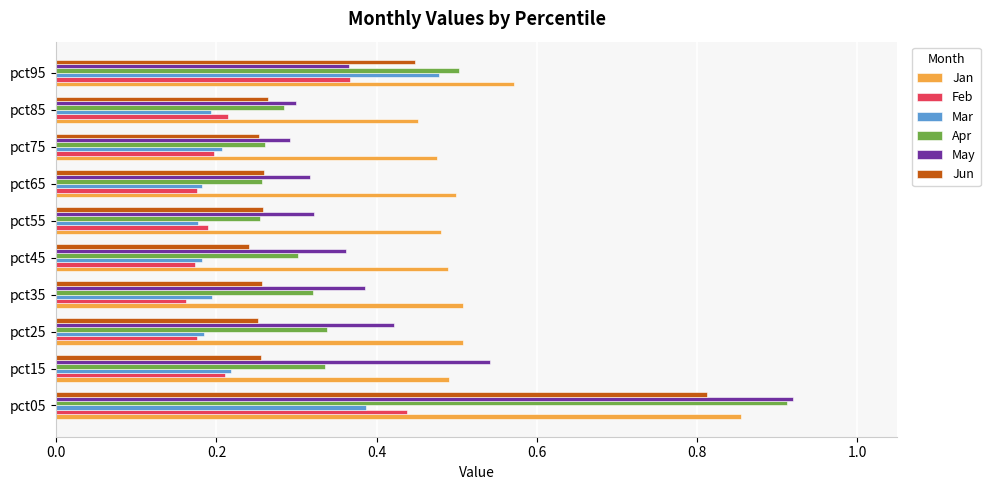

The value of Apr at pct15 is 0.2. True or false?

False